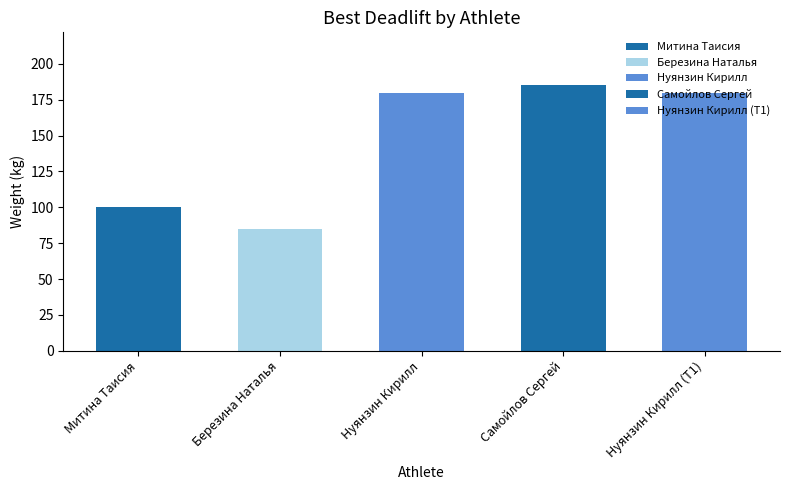

Which series has the largest total across all categories?

Самойлов Сергей